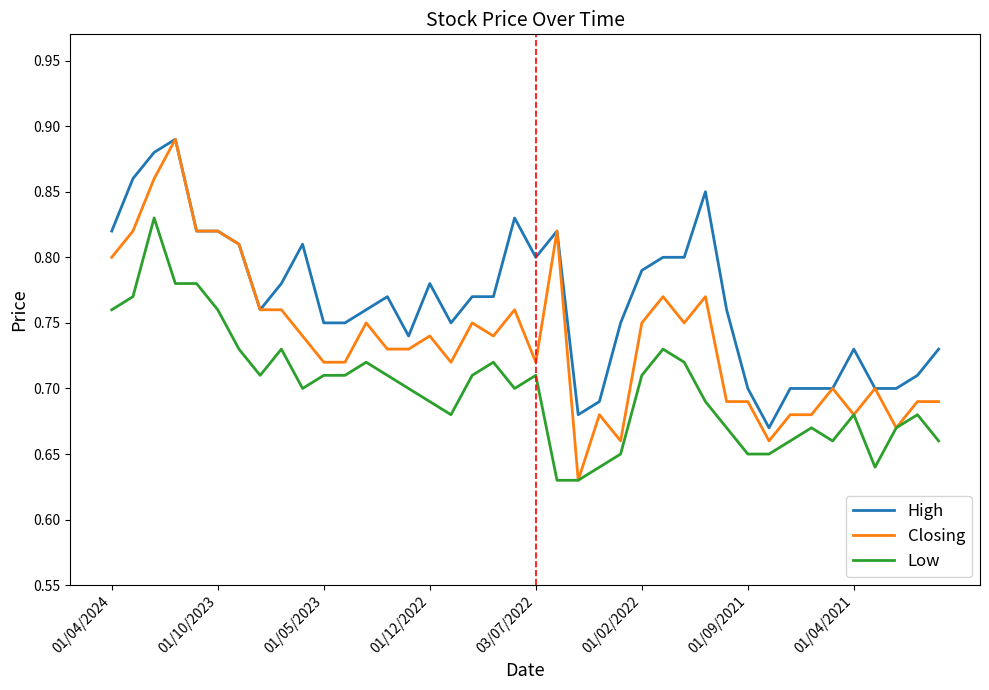

List the series in order of their overall mean, highest first.

High, Closing, Low